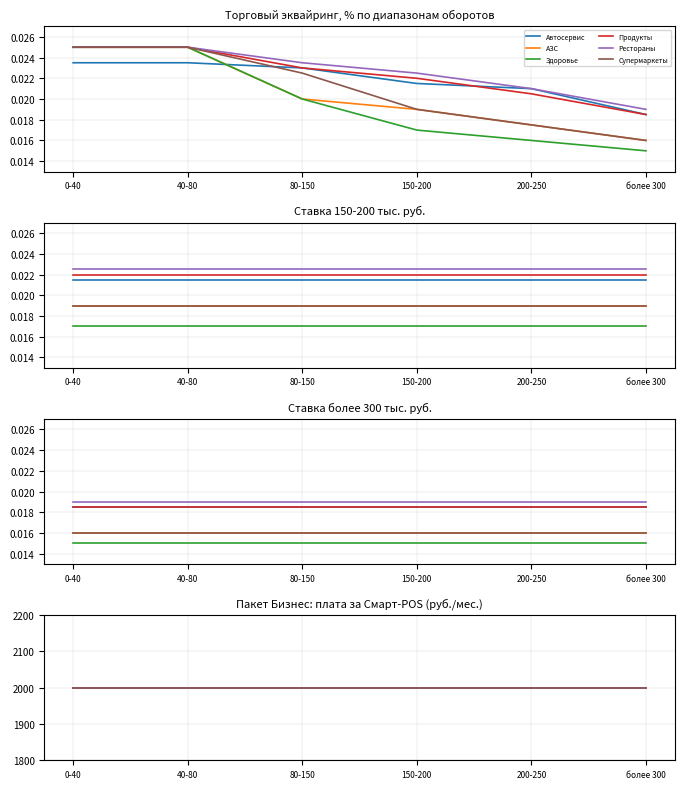

What is the greatest value displayed?

2000.0